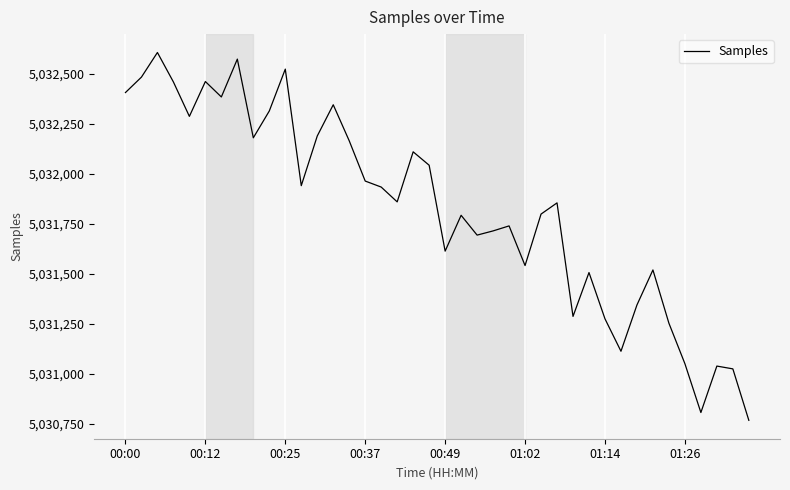

What is the minimum value shown in the chart?

5030769